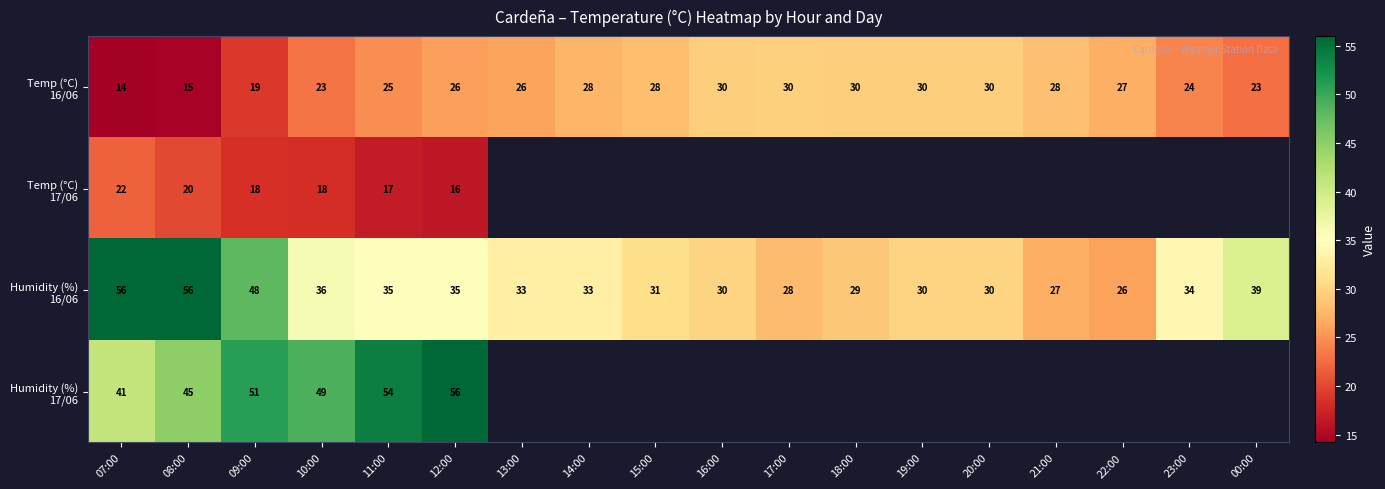

What is the difference between the highest and lowest values at 10:00?

31.0